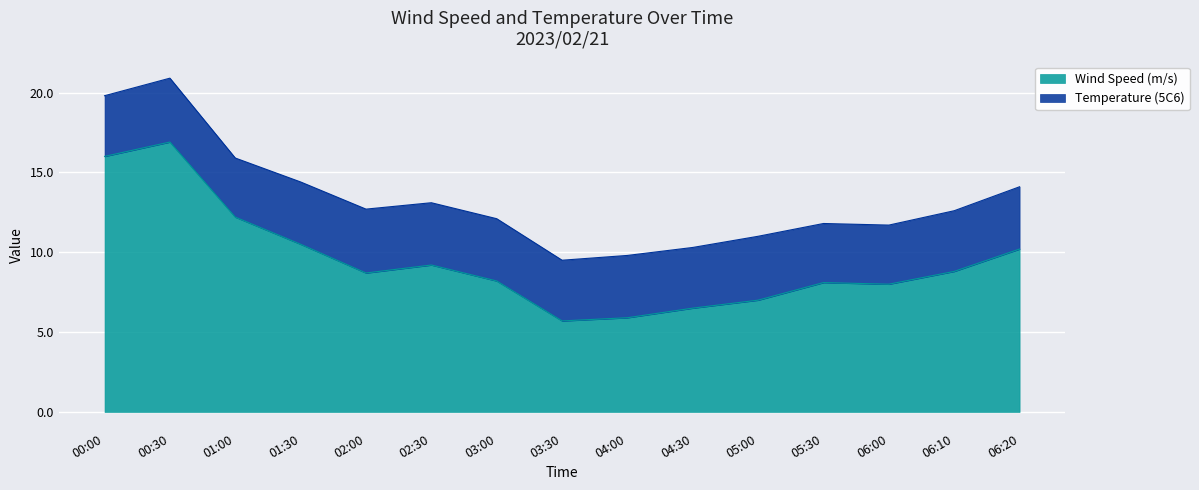

At which category does the chart reach its minimum across all series?

03:30